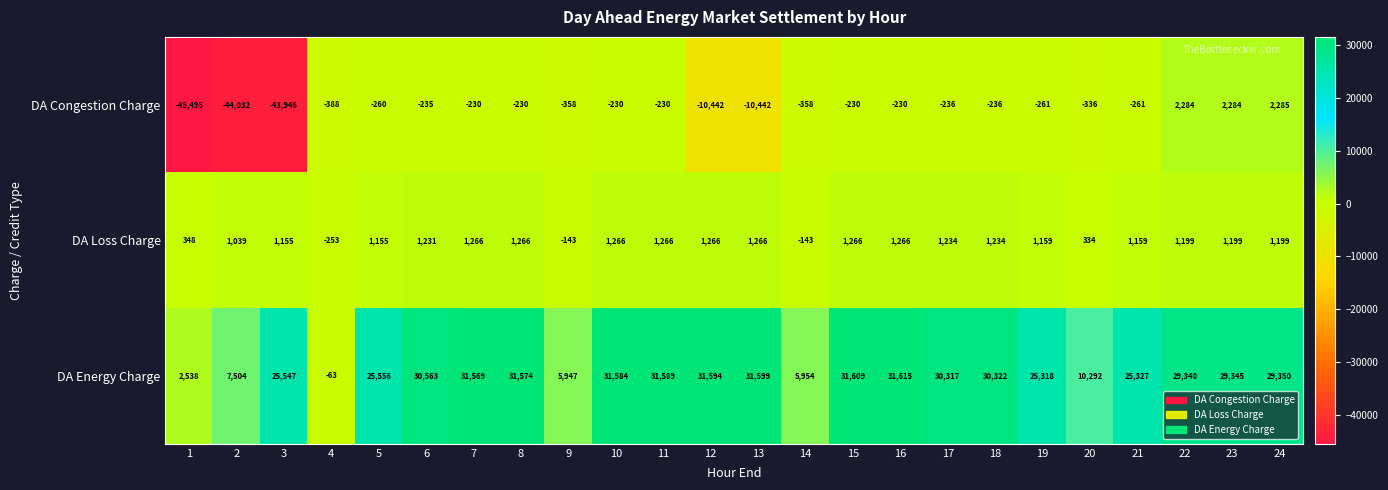

List the labels in order of DA Energy Charge value, smallest first.

4, 1, 9, 14, 2, 20, 19, 21, 3, 5, 22, 23, 24, 17, 18, 6, 7, 8, 10, 11, 12, 13, 15, 16